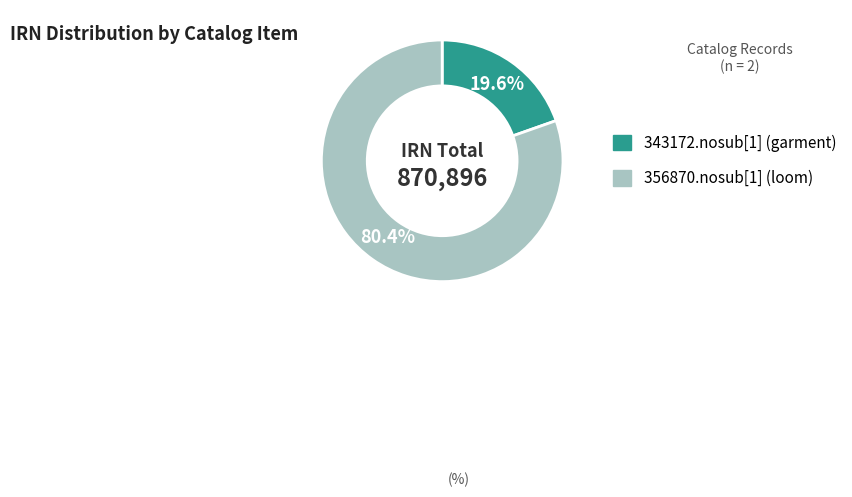

To the nearest percent, what portion does 343172.nosub[1] (garment) represent?

20%